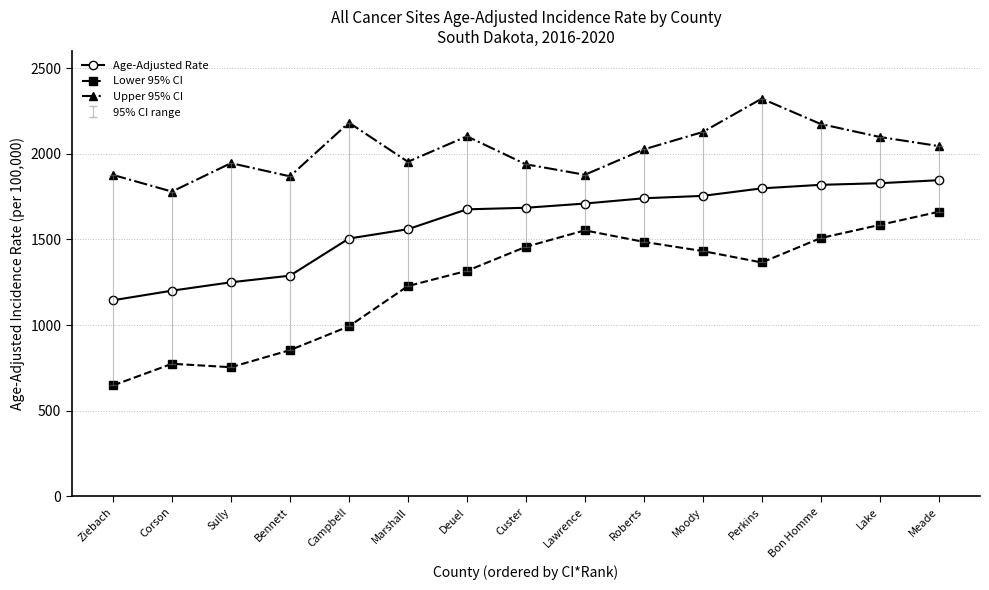

What is the label of the 8th point from the right?

Custer